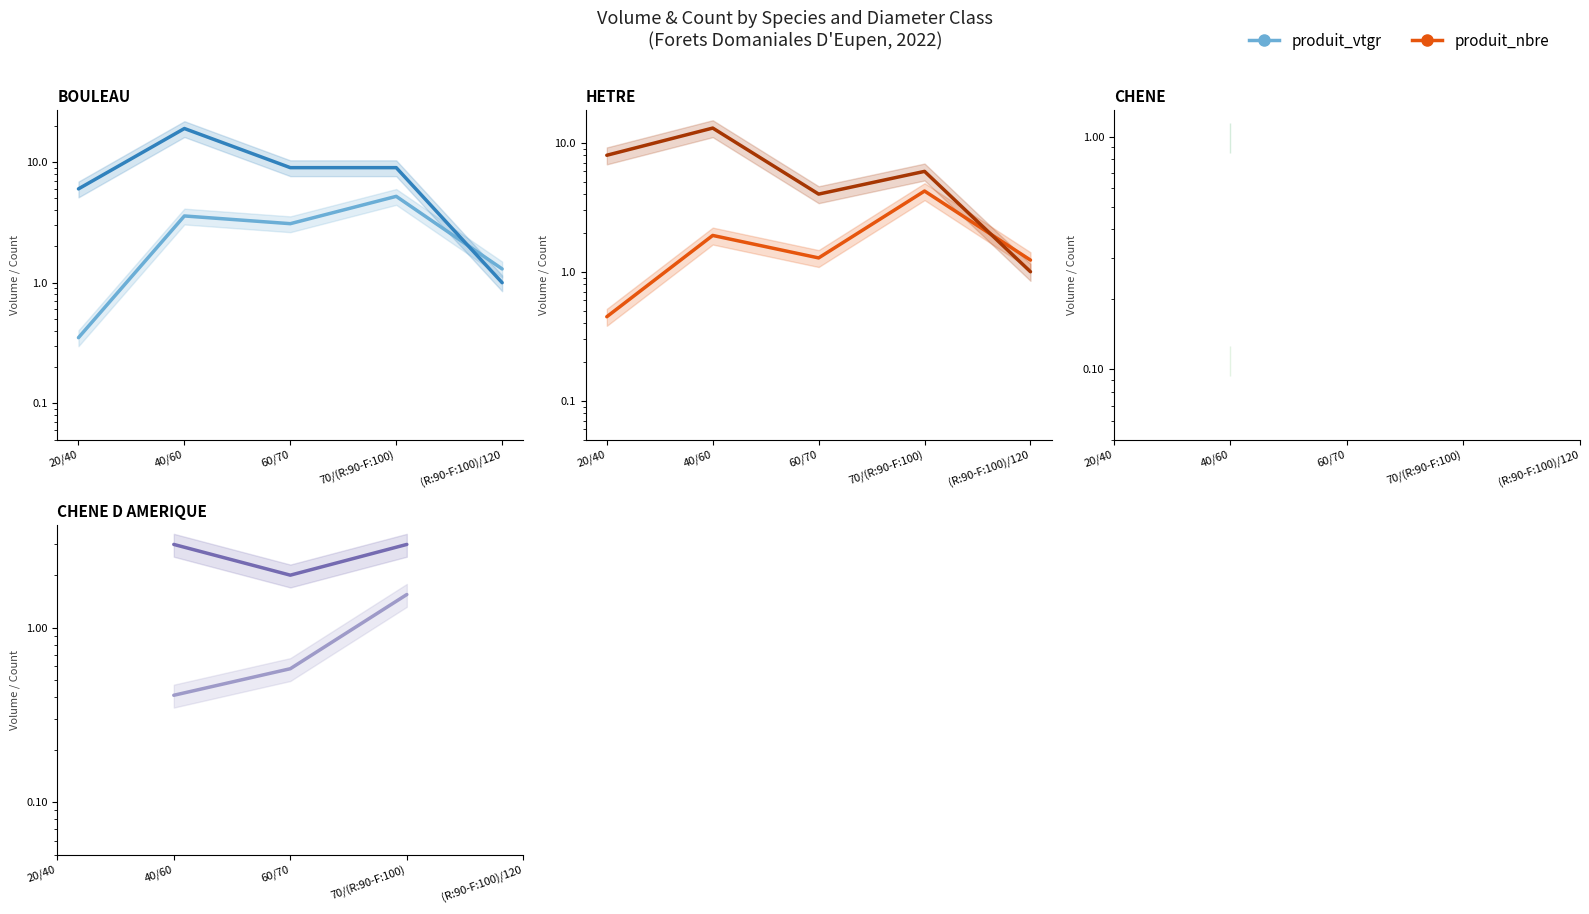

What position from the right is 70/(R:90-F:100)?

2